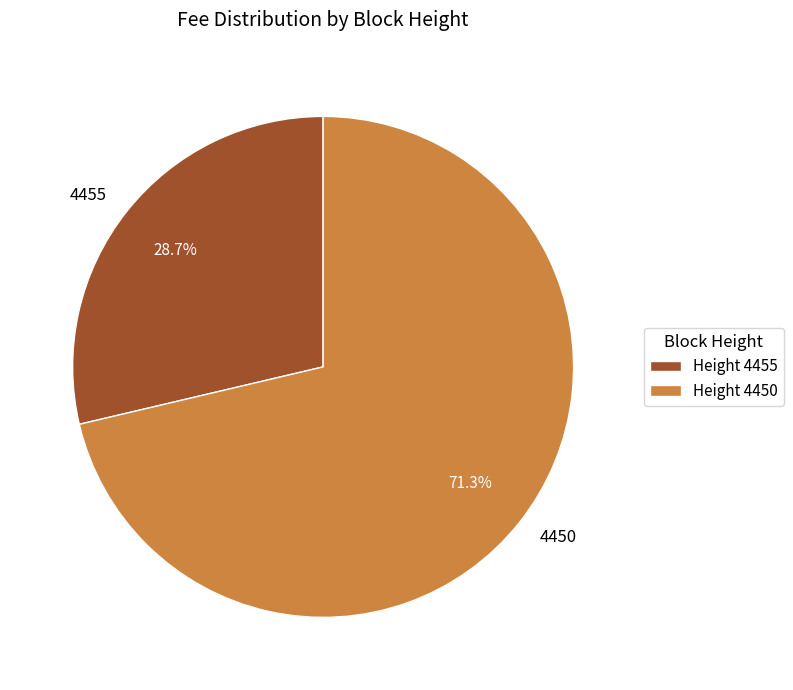

The 4455 slice represents 16% of the pie. True or false?

False